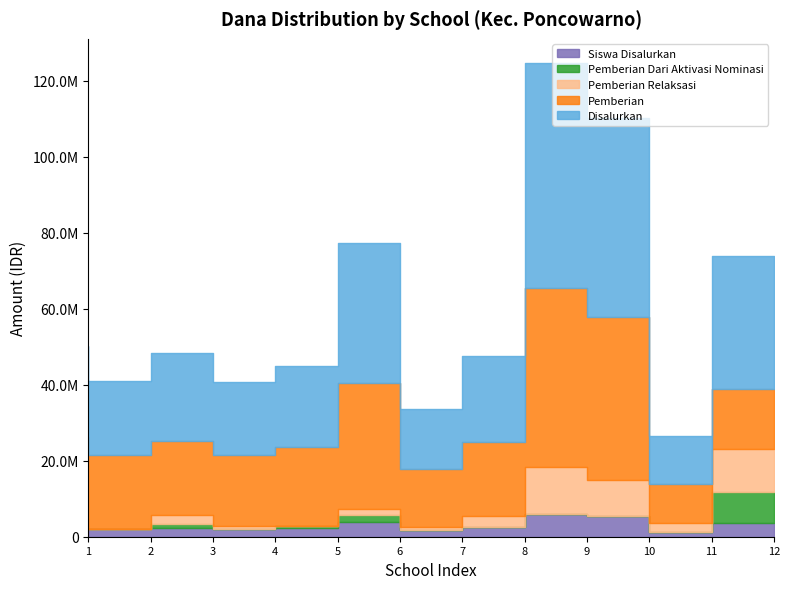

Which series has the largest total across all categories?

Disalurkan